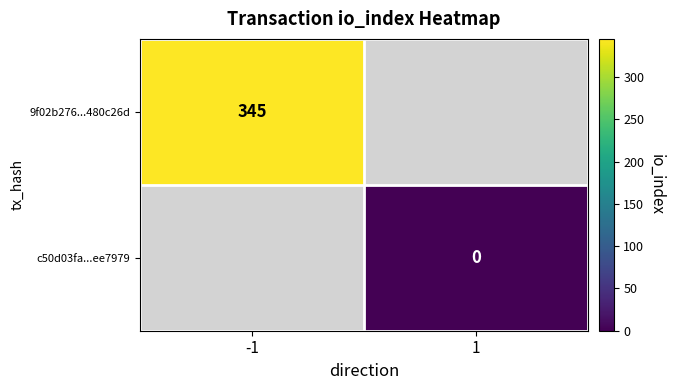

The value of 9f02b276...480c26d at -1 is 345. True or false?

True